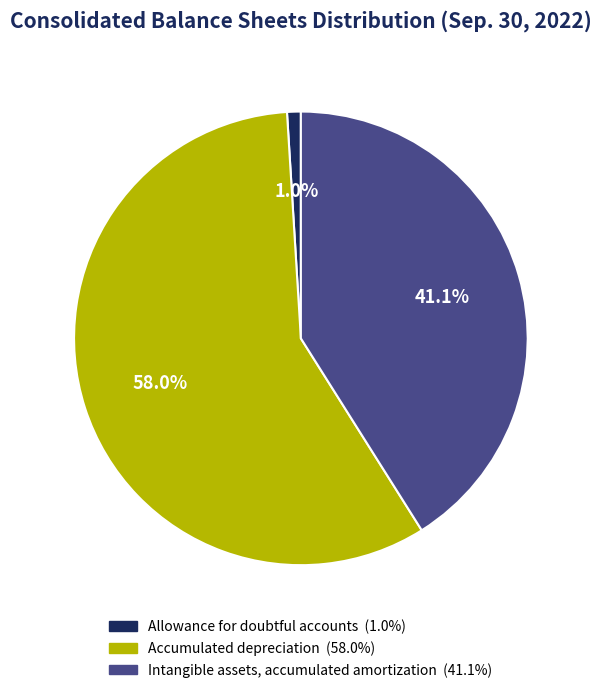

How many slices are in this pie chart?

3